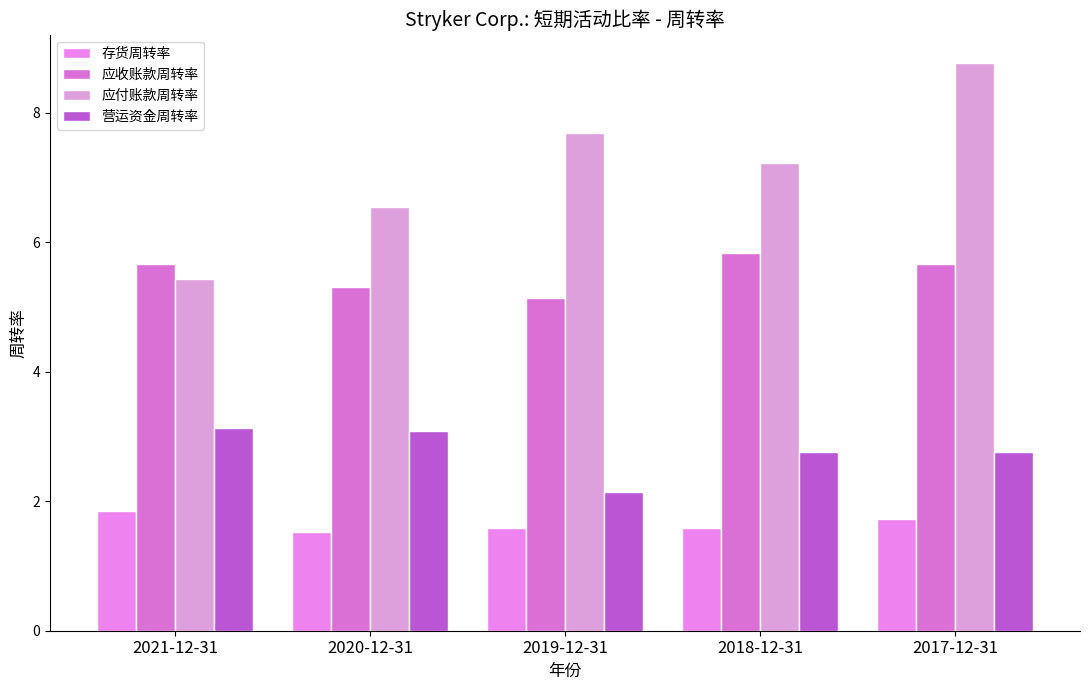

What is the sum of the 存货周转率 values at 2021-12-31 and 2018-12-31?

3.4